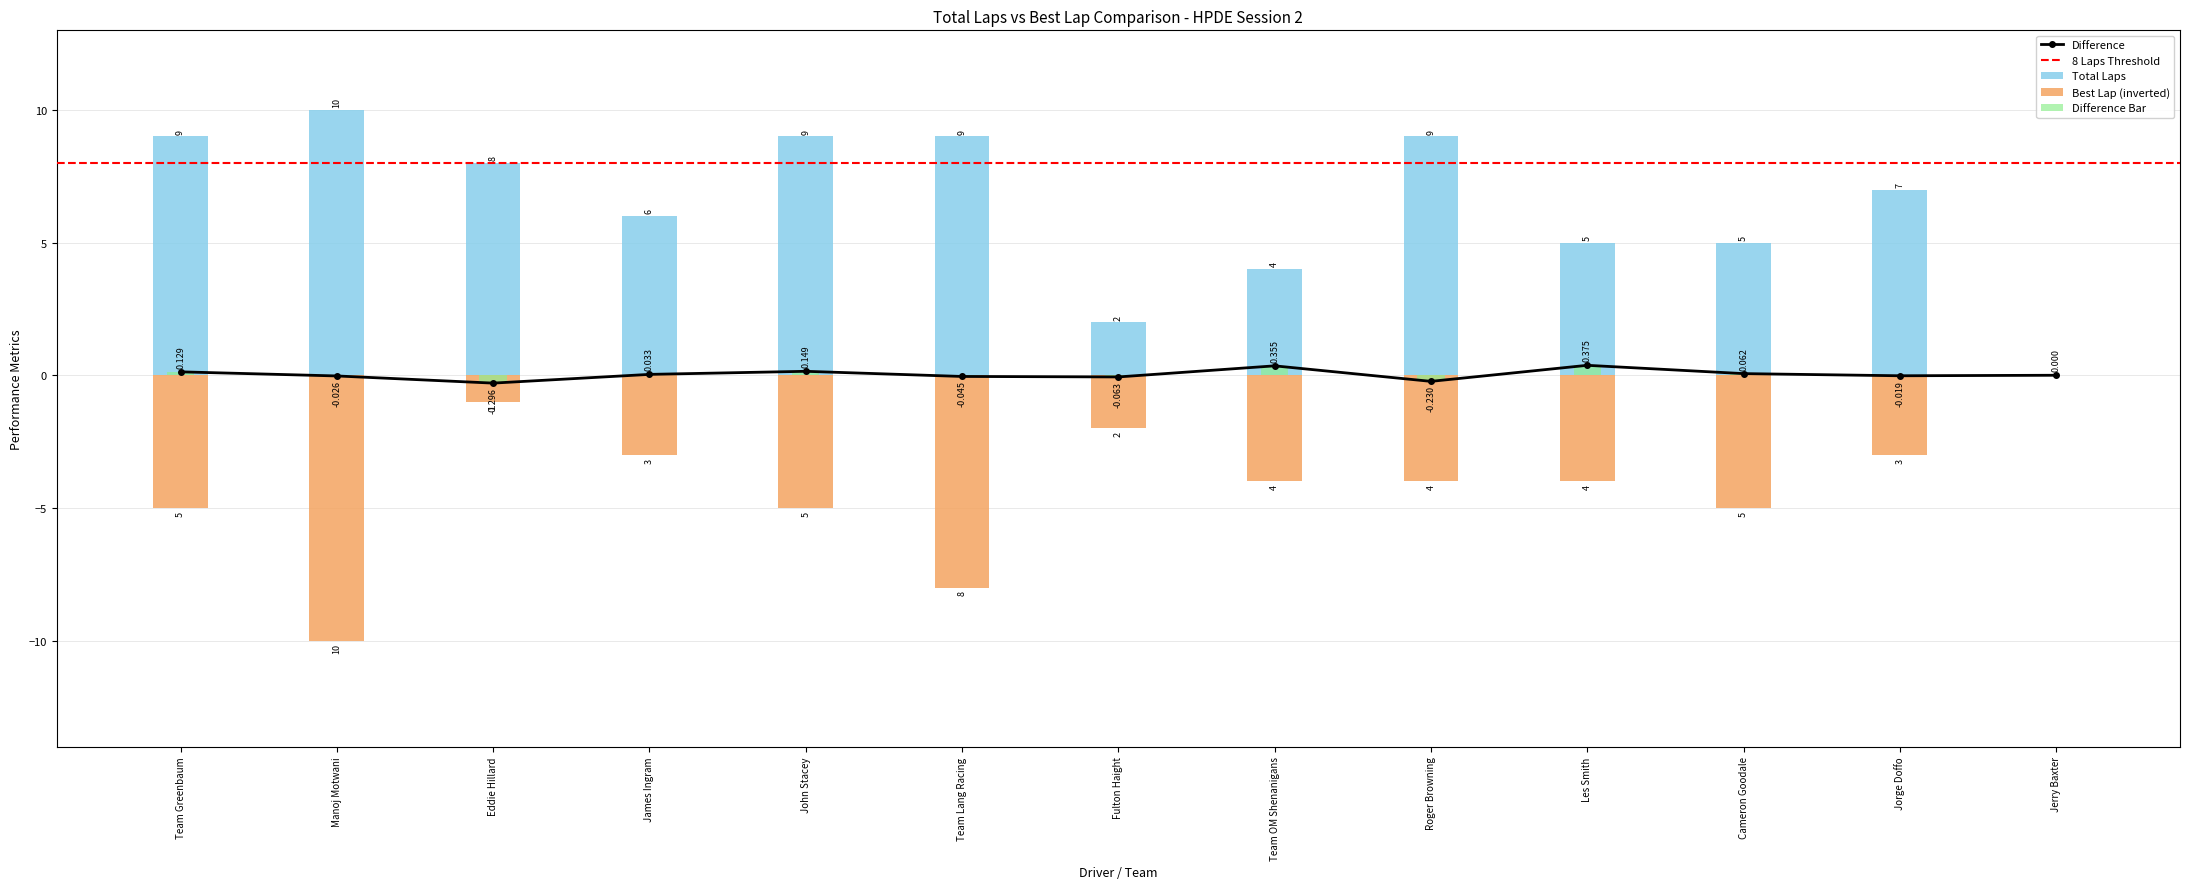

List the labels in order of Total Laps value, largest first.

Manoj Motwani, Team Greenbaum, John Stacey, Team Lang Racing, Roger Browning, Eddie Hillard, Jorge Doffo, James Ingram, Les Smith, Cameron Goodale, Team OM Shenanigans, Fulton Haight, Jerry Baxter